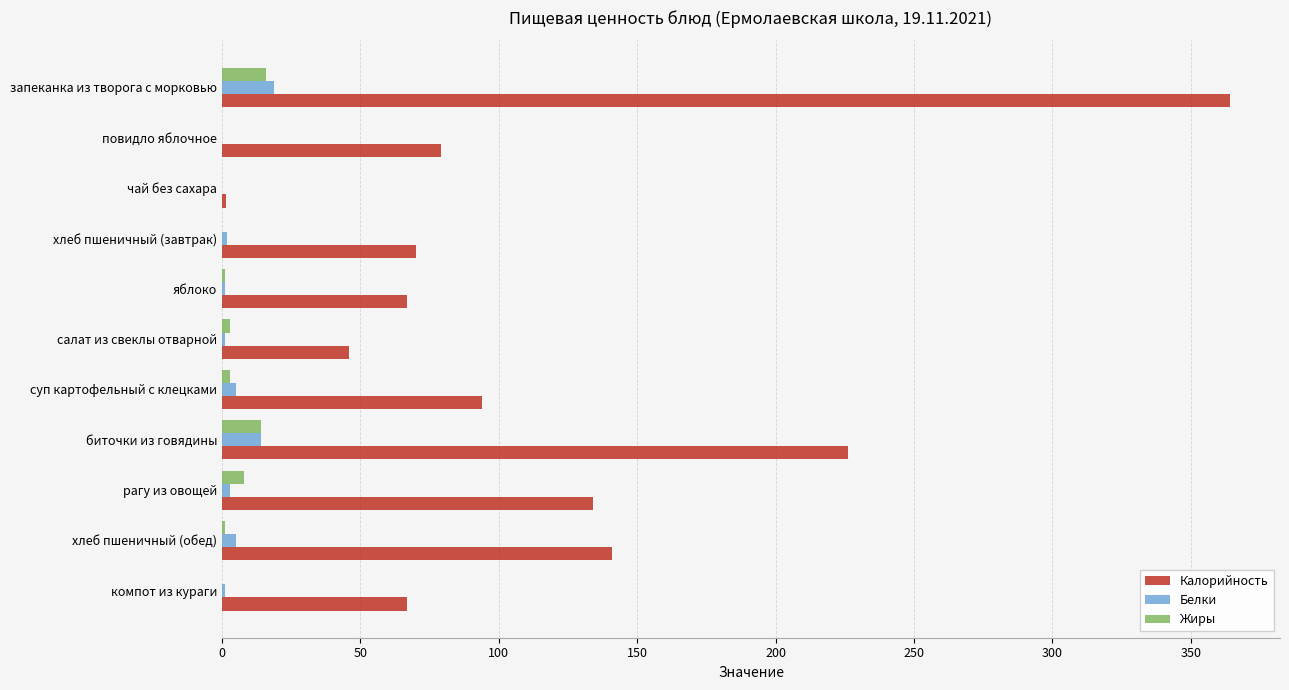

Count the number of categories in the chart.

11